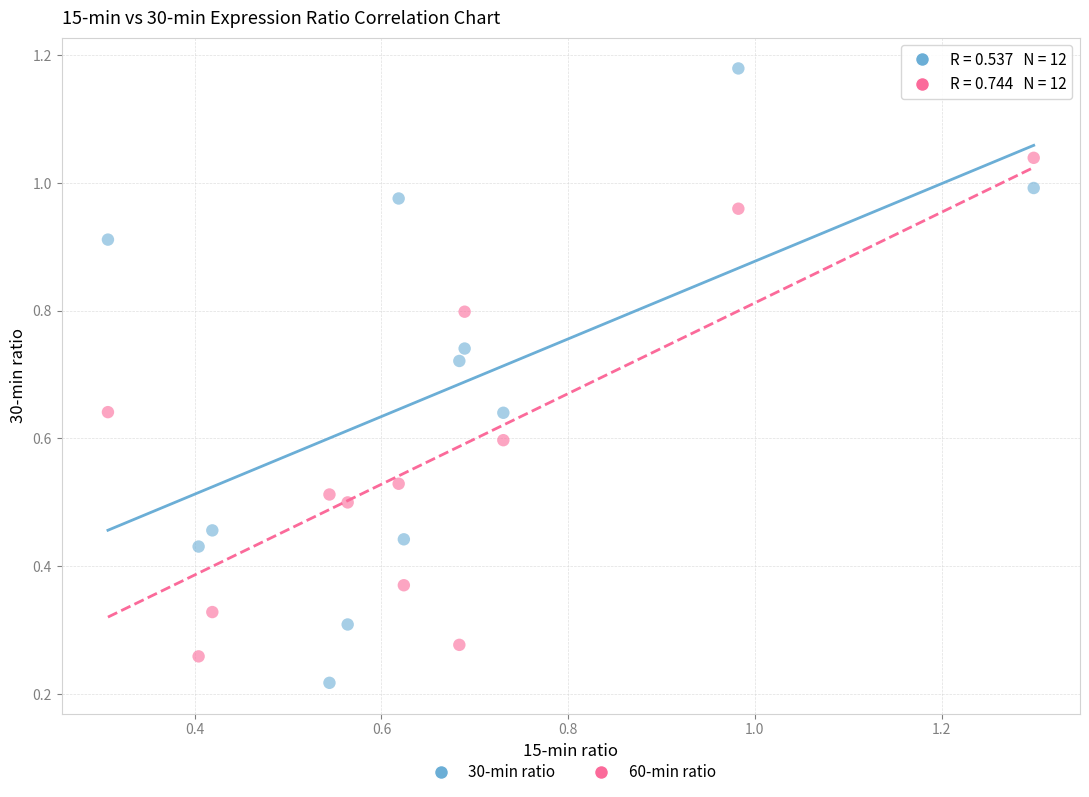

Which series has the widest spread of Y values?

30-min ratio